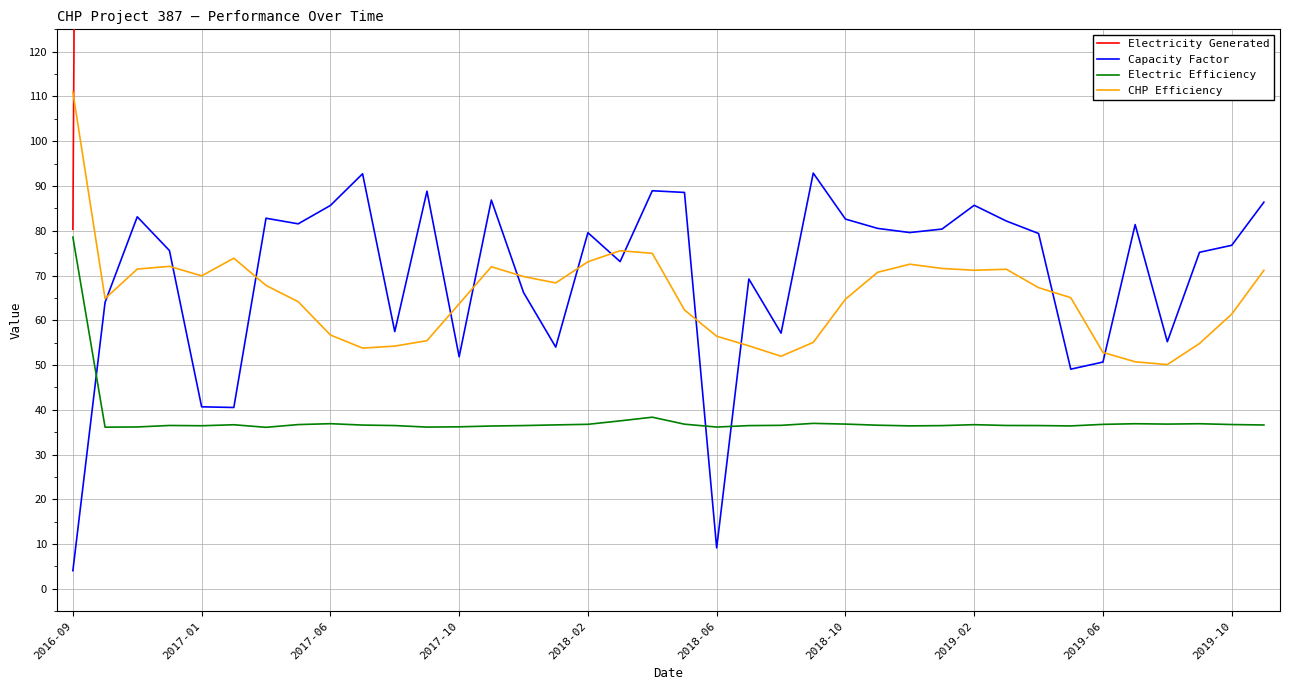

What is the maximum value for Electric Efficiency?

78.6